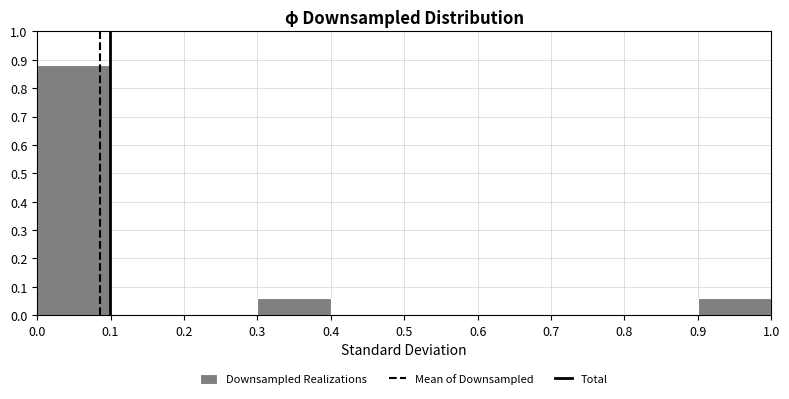

Which range on the x-axis has the tallest bar?

0.0 to 0.1